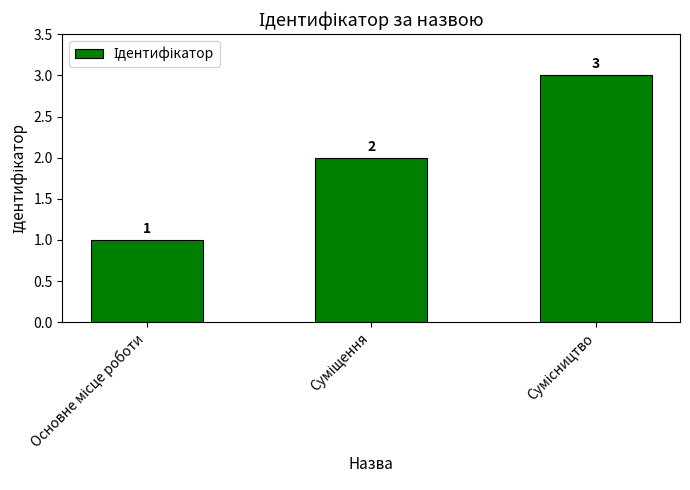

Count the values in the range 1 to 3.

3